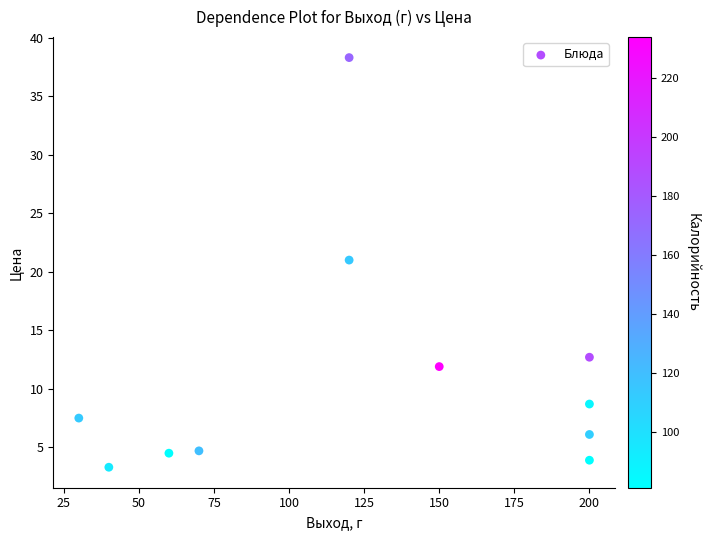

What is the average Y value?

11.1